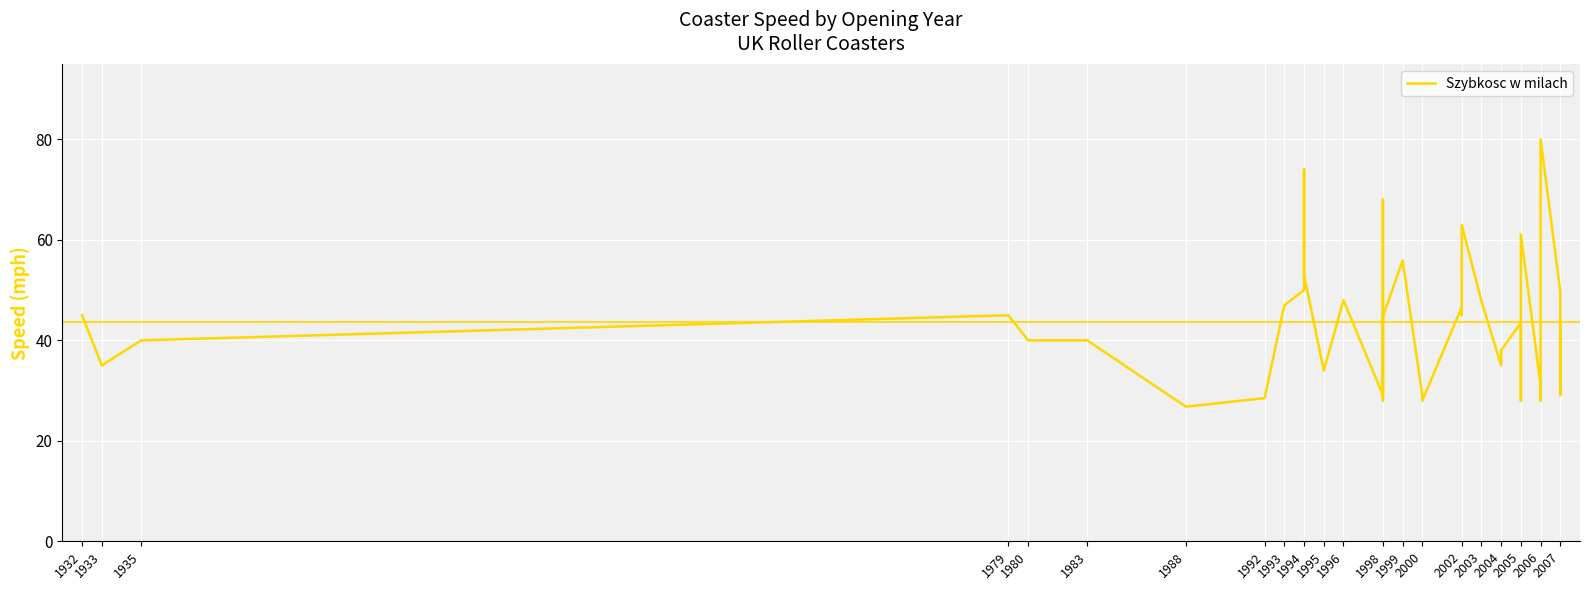

True or false: the data has more than 1 interior local peaks.

True